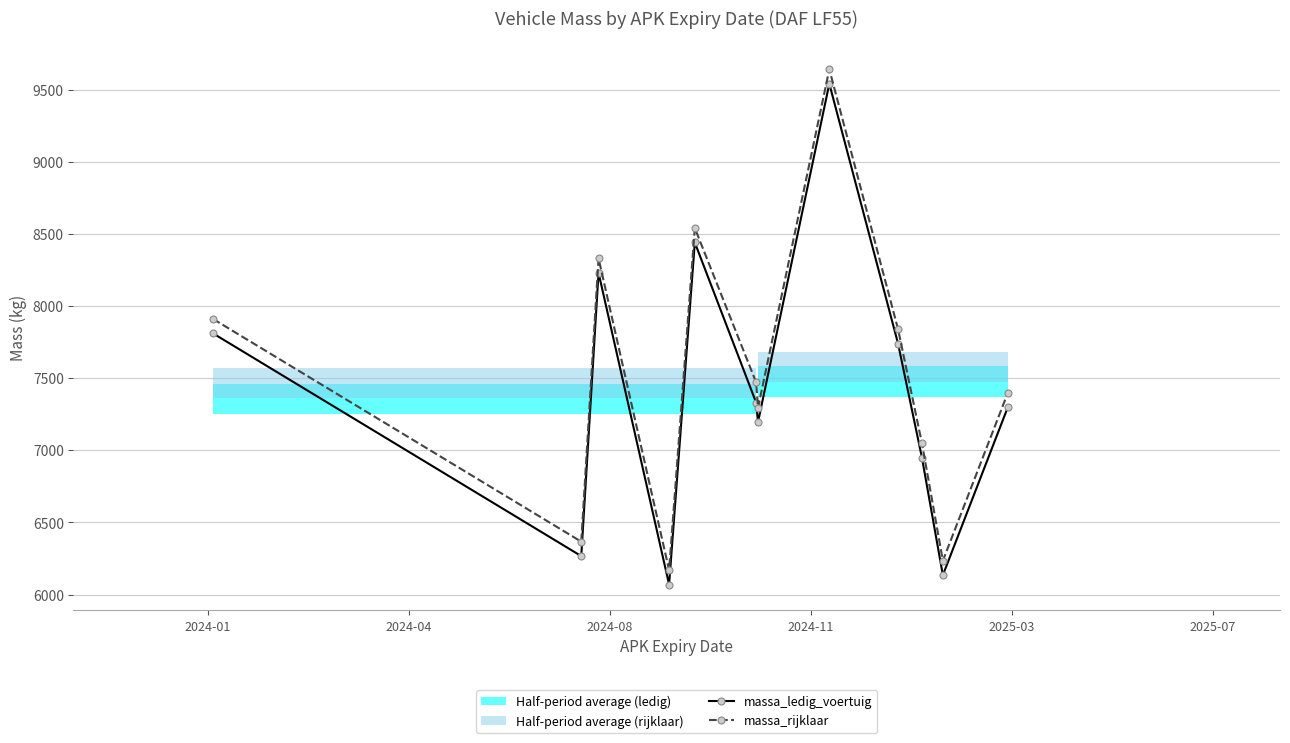

True or false: massa_rijklaar and massa_ledig_voertuig cross at least once.

False